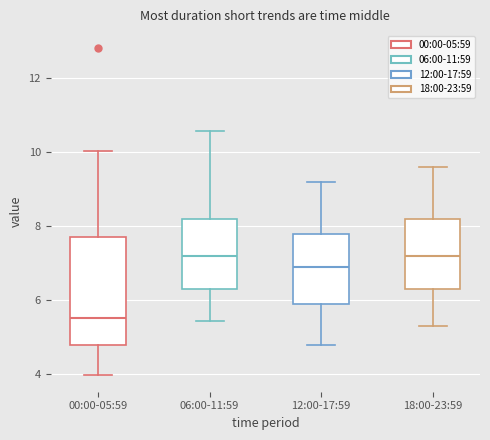

Where does the upper whisker of the box for 06:00-11:59 end on the y-axis? The values are not printed on the chart, so give them approximately, as read against the axis.

10.6